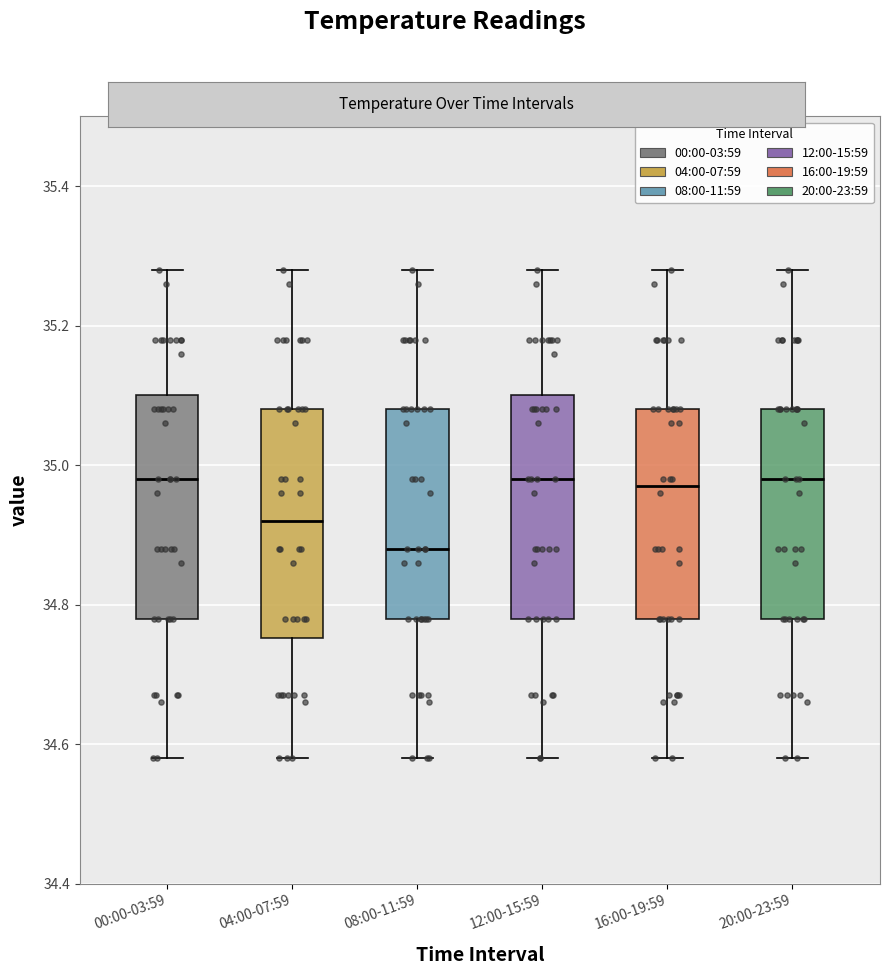

Where is the lower edge of the box for 16:00-19:59 on the y-axis? The values are not printed on the chart, so give them approximately, as read against the axis.

34.78